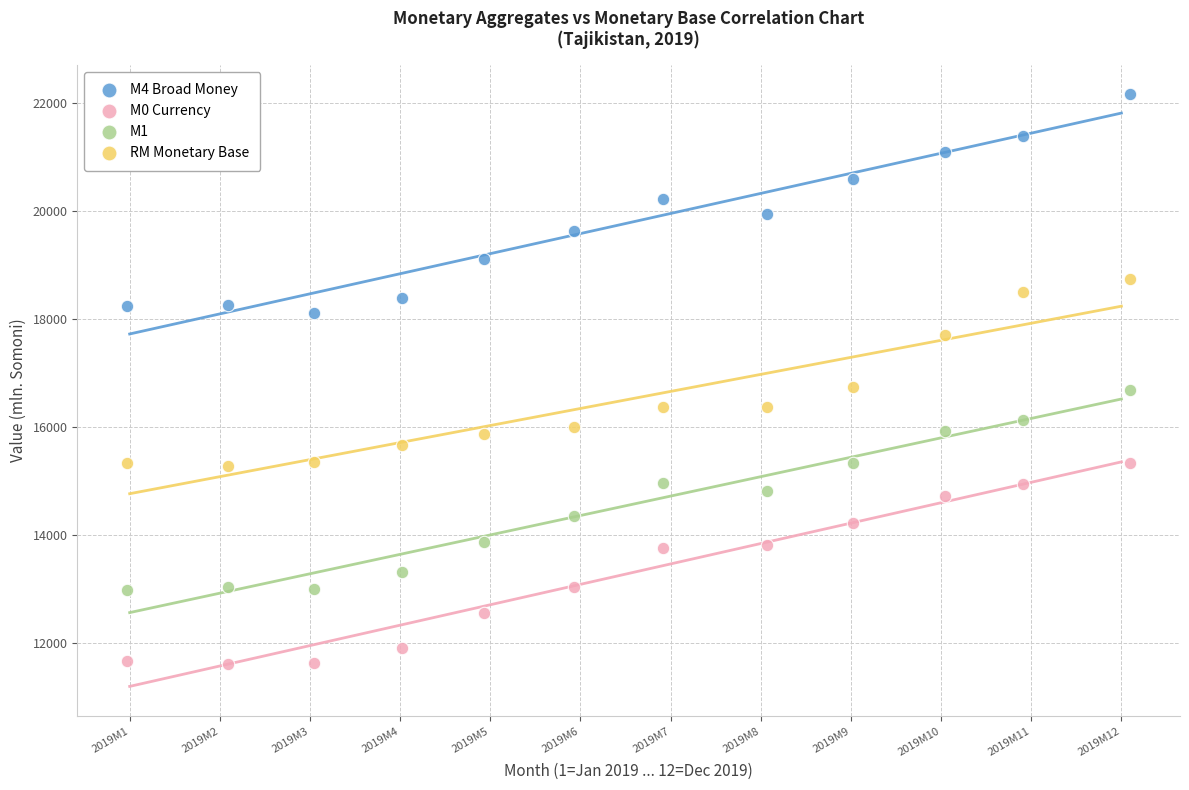

Which series reaches the minimum Y coordinate?

M0 Currency